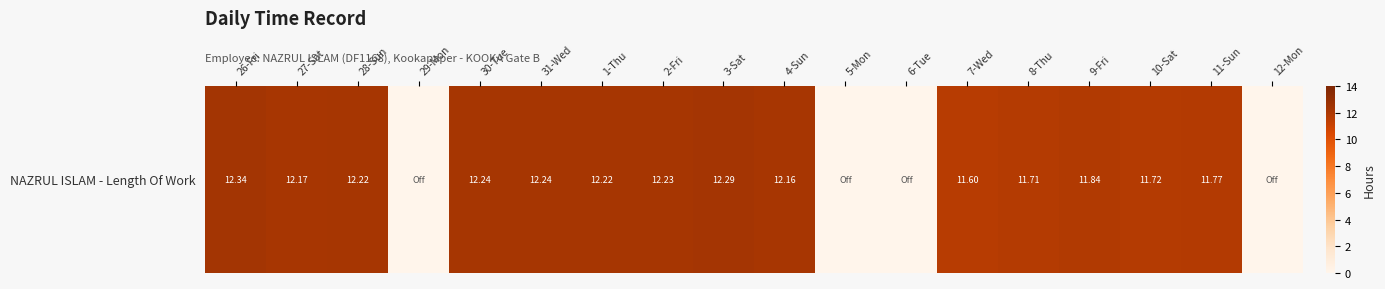

Which category has the lowest value across all series?

29-Mon